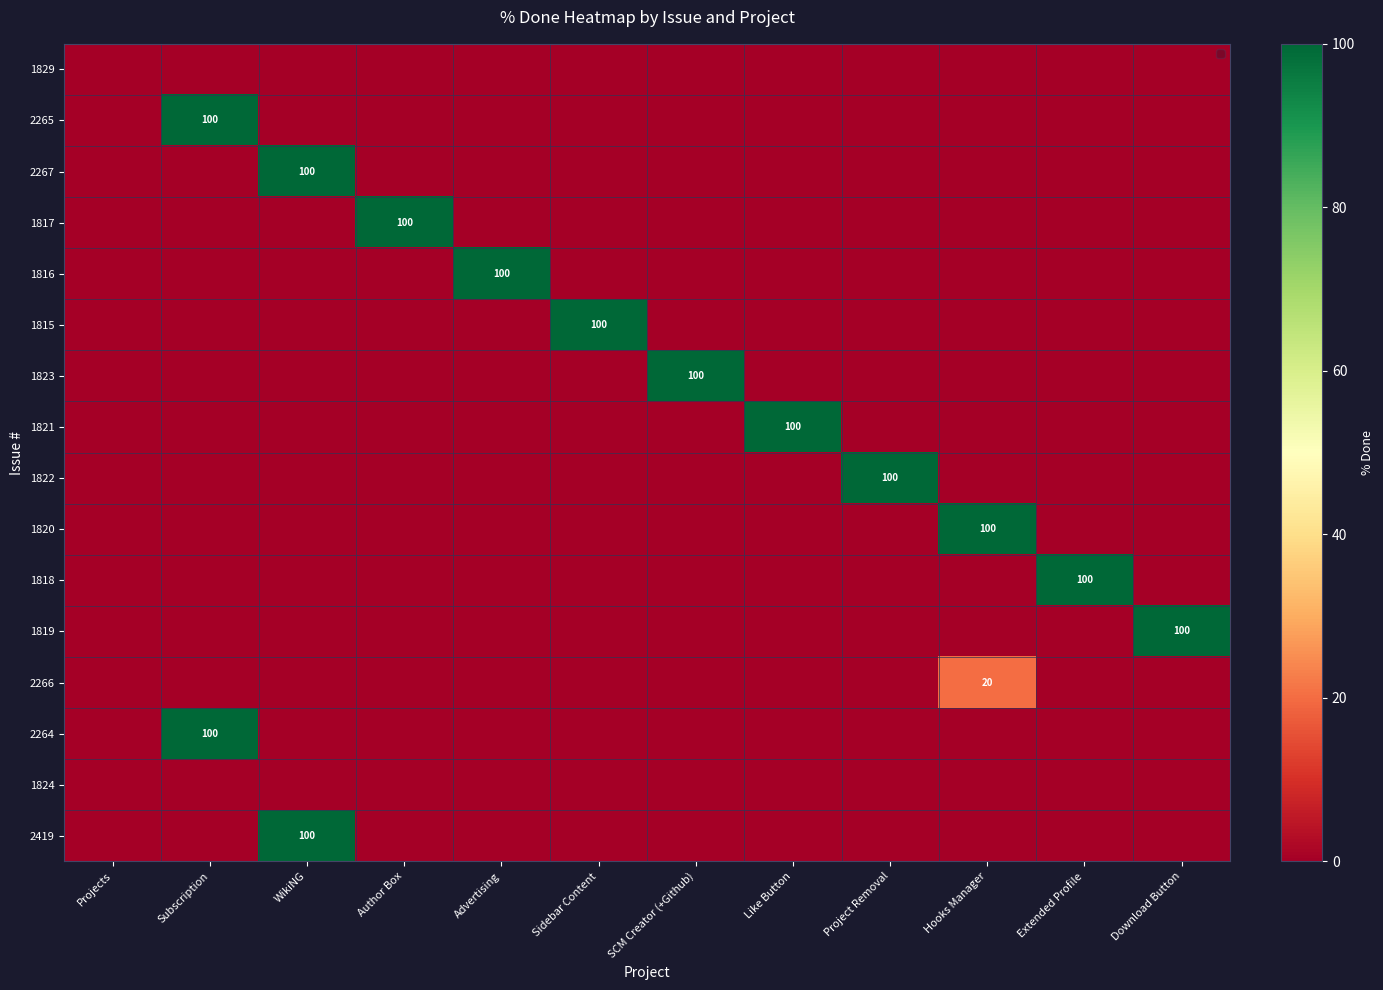

Is the value of 1820 at SCM Creator (+Github) greater than the value of 1817 at Sidebar Content?

No